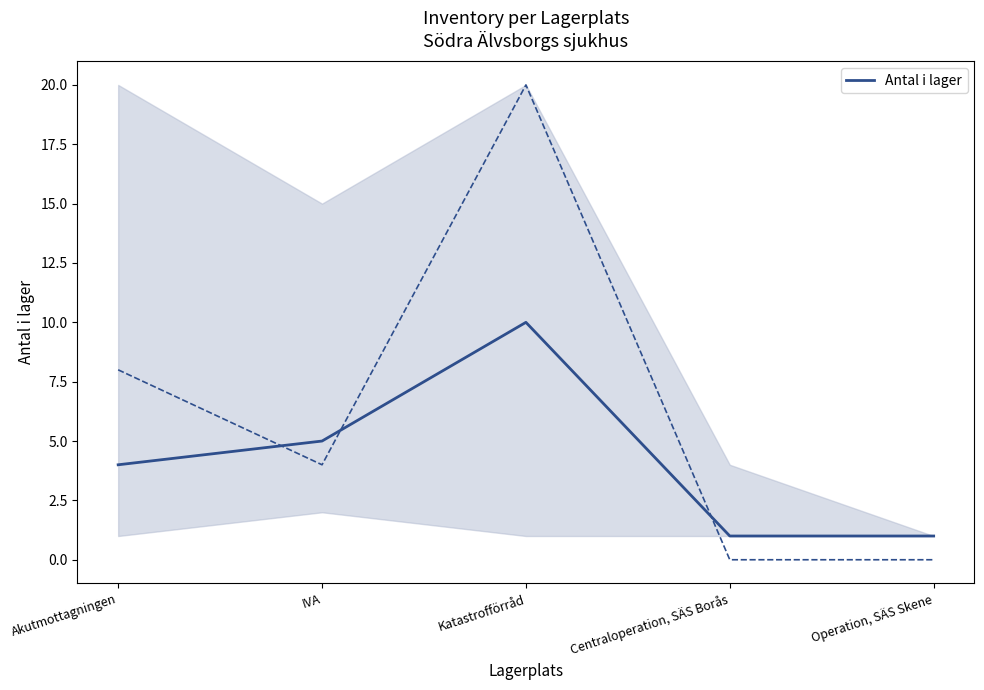

True or false: the data shows 1 at Operation, SÄS Skene.

True